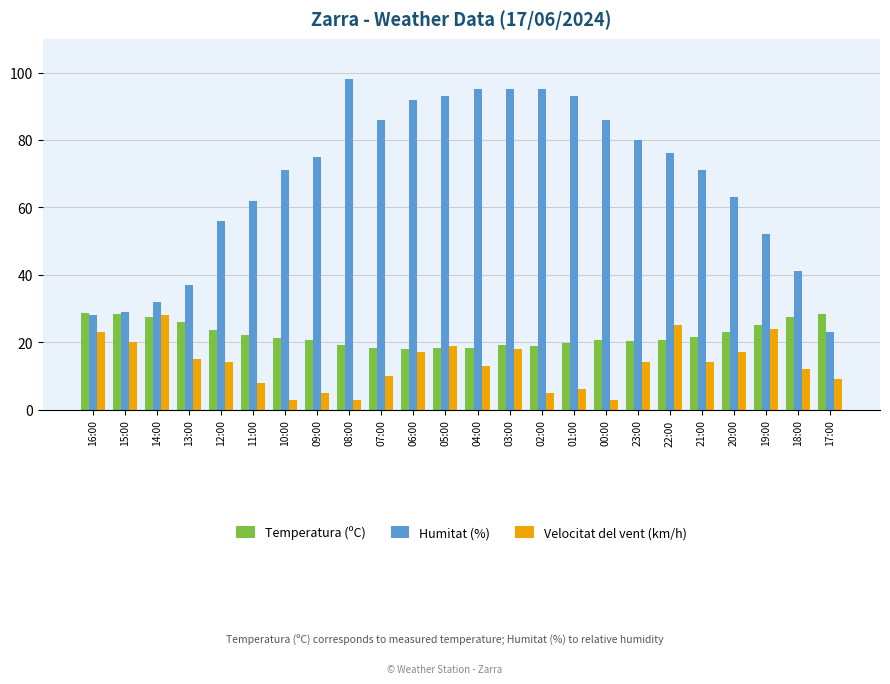

Does the chart contain stacked bars?

No